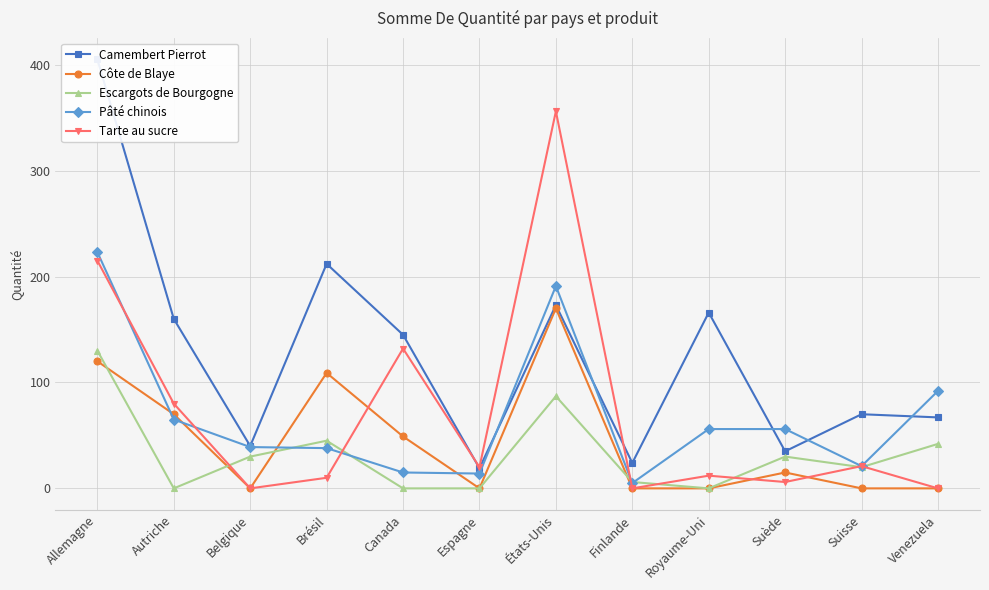

True or false: Escargots de Bourgogne and Camembert Pierrot intersect in this chart.

False